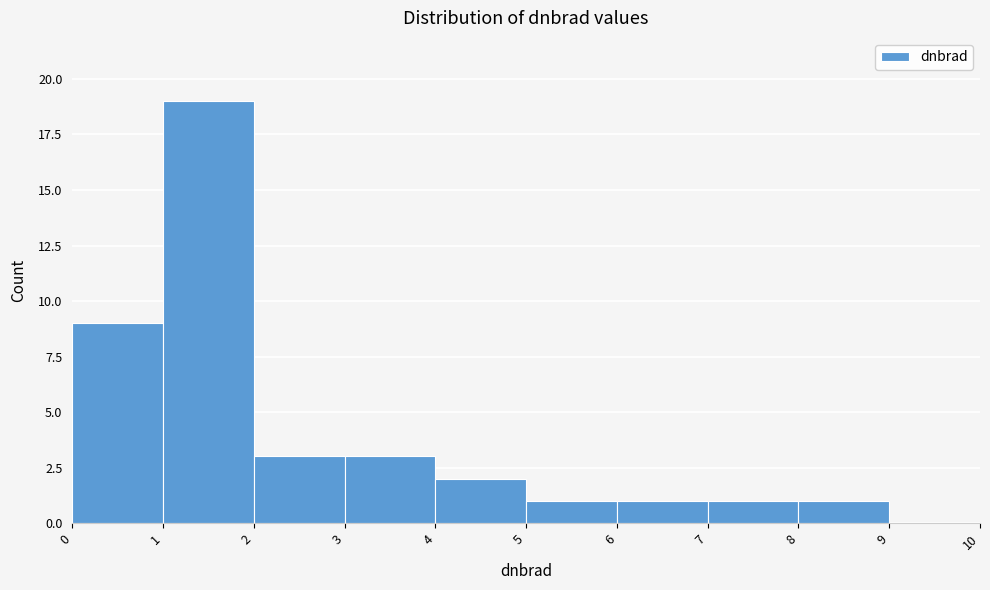

Reading left to right, transcribe this chart: for each bar, give the range it covers on the x-axis and its height. The values are not printed on the chart, so give them approximately, as read against the axis.

0 to 1: 9
1 to 2: 19
2 to 3: 3
3 to 4: 3
4 to 5: 2
5 to 6: 1
6 to 7: 1
7 to 8: 1
8 to 9: 1
9 to 10: 0